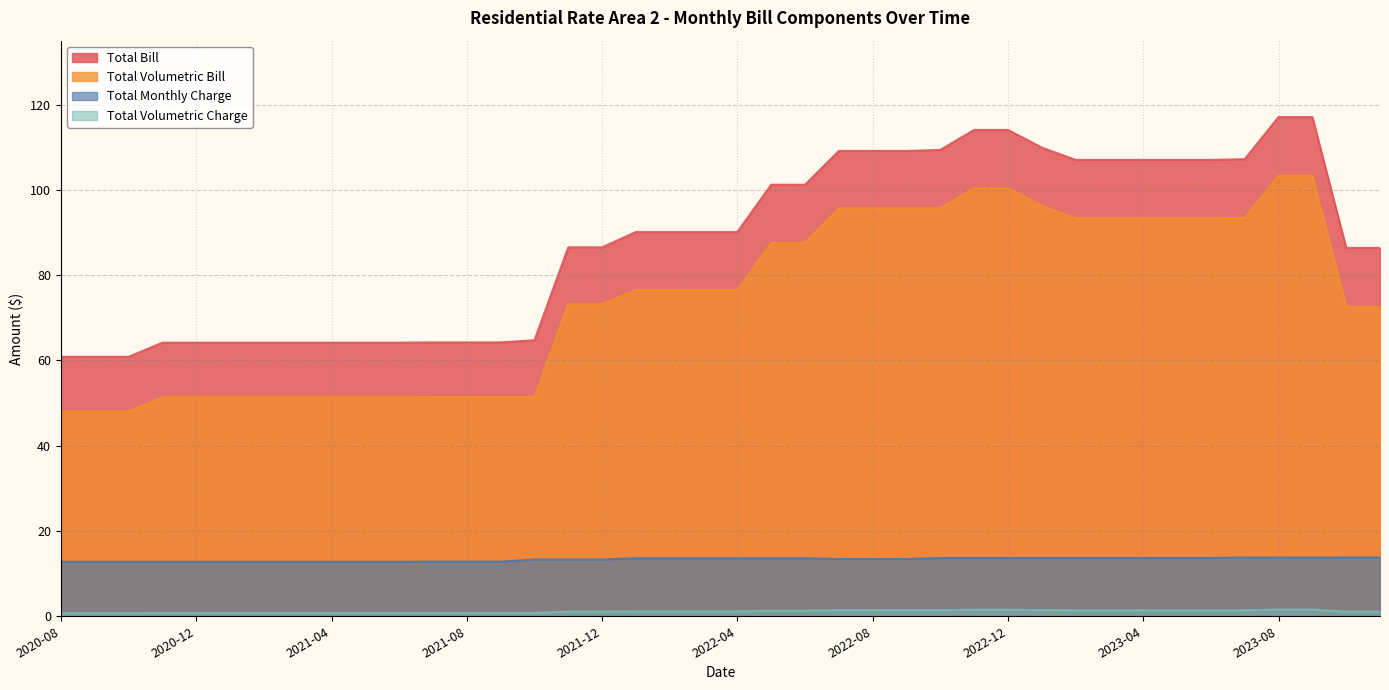

The value of Total Volumetric Bill at 2023-07 is 93.4. True or false?

True